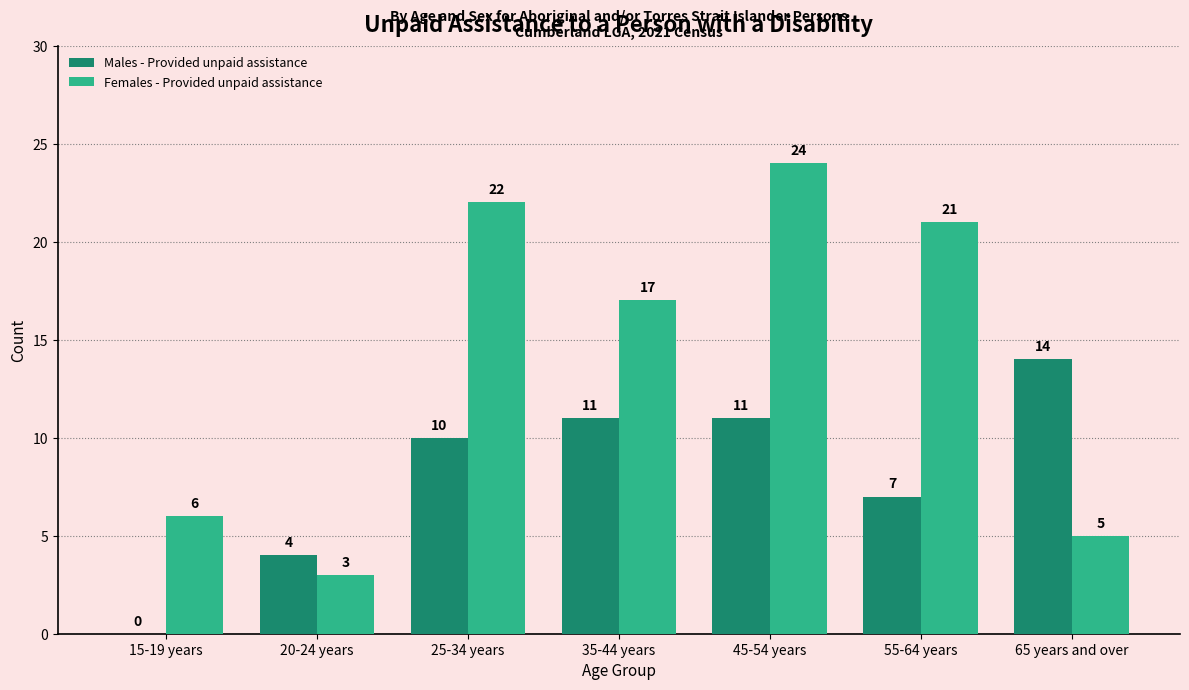

How many values in Males - Provided unpaid assistance are above zero?

6